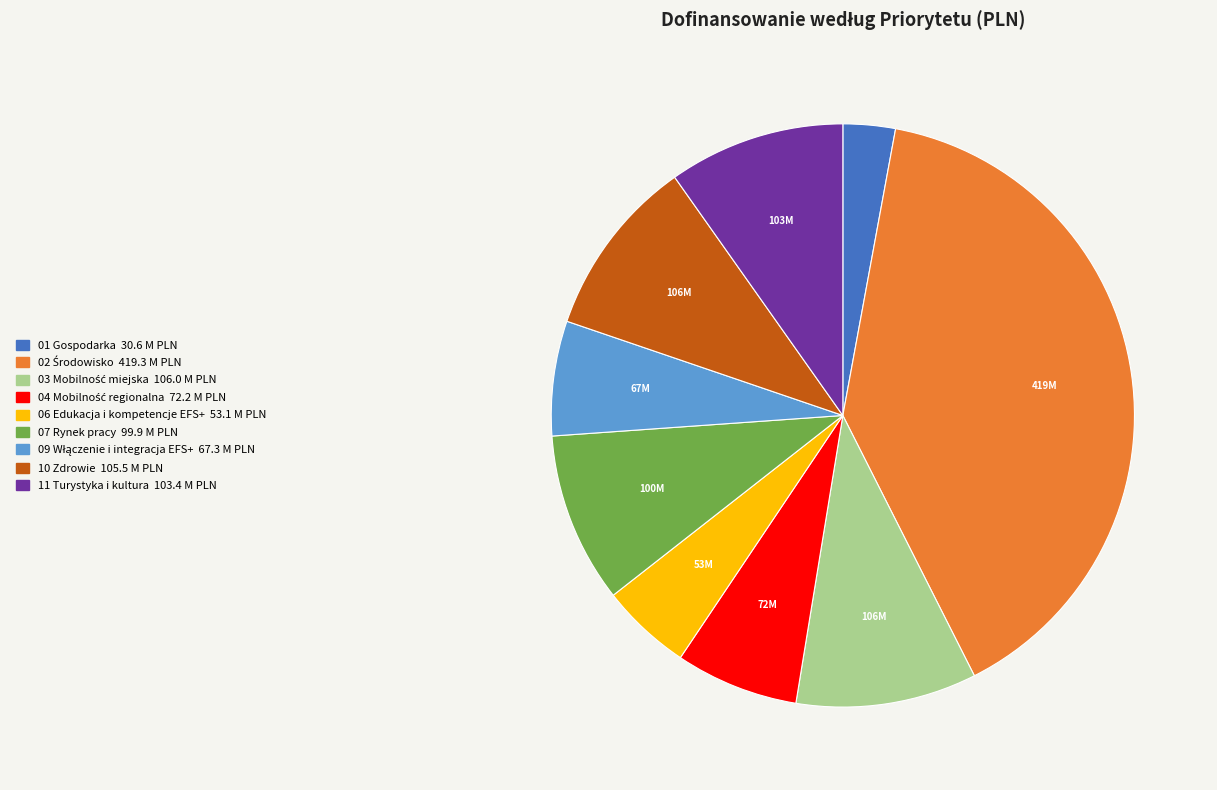

Does any single category account for the majority?

No